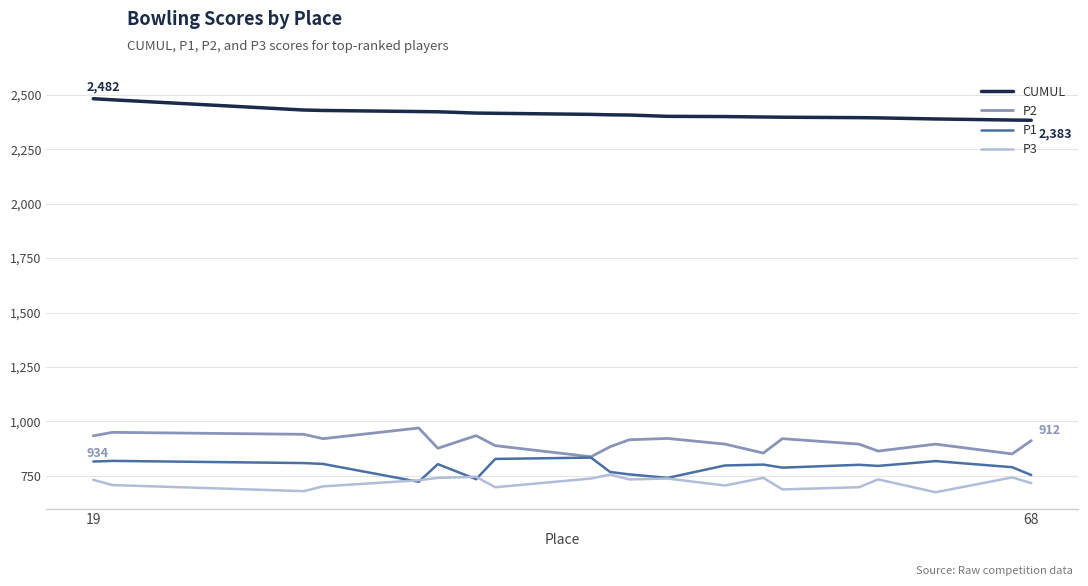

True or false: P2 and CUMUL intersect in this chart.

False